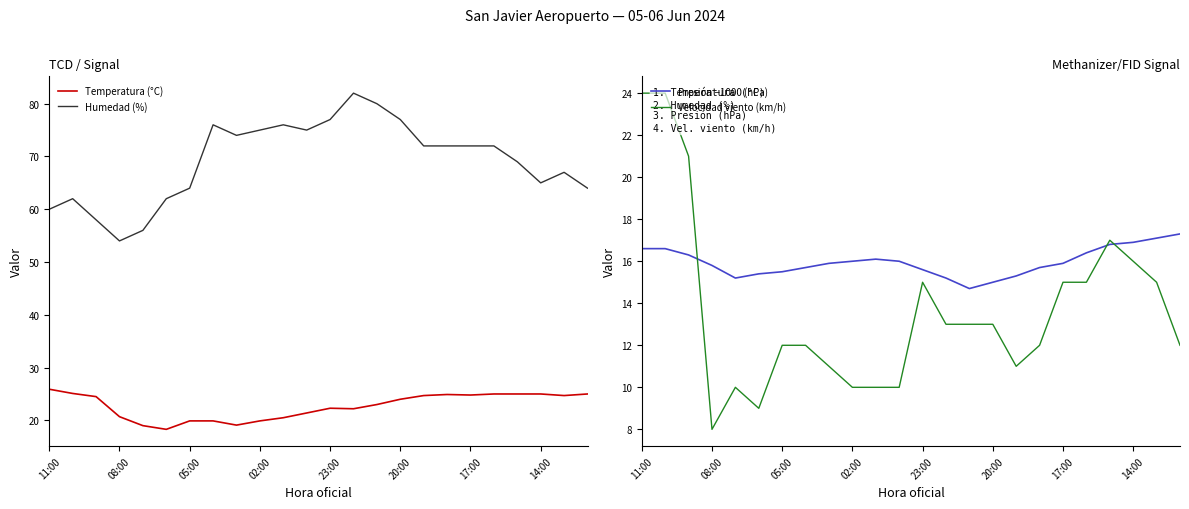

The value of Humedad (%) at 05:00 is 36.3. True or false?

False